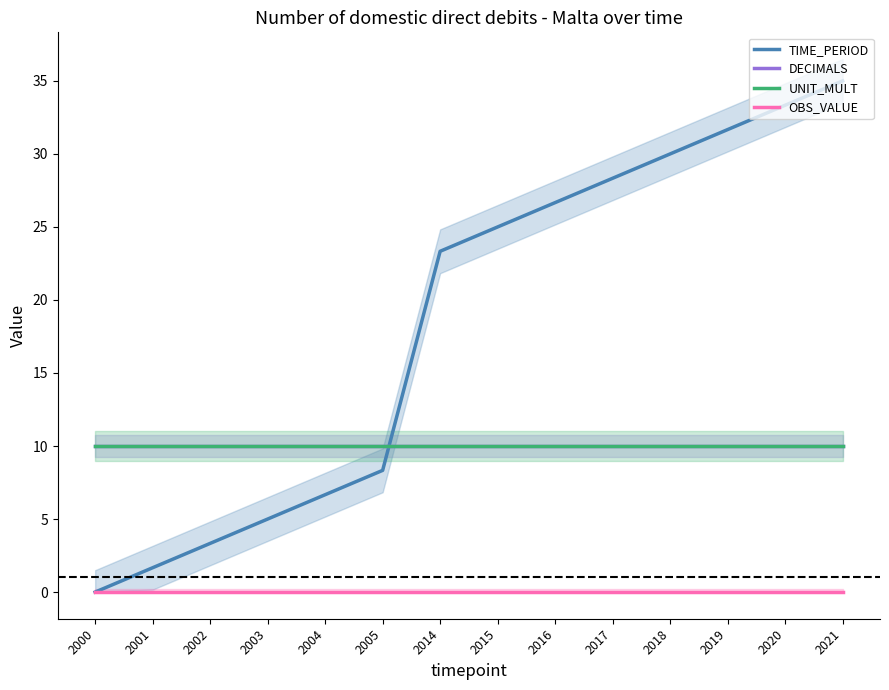

List the series in order of their peak value, lowest first.

OBS_VALUE, DECIMALS, UNIT_MULT, TIME_PERIOD